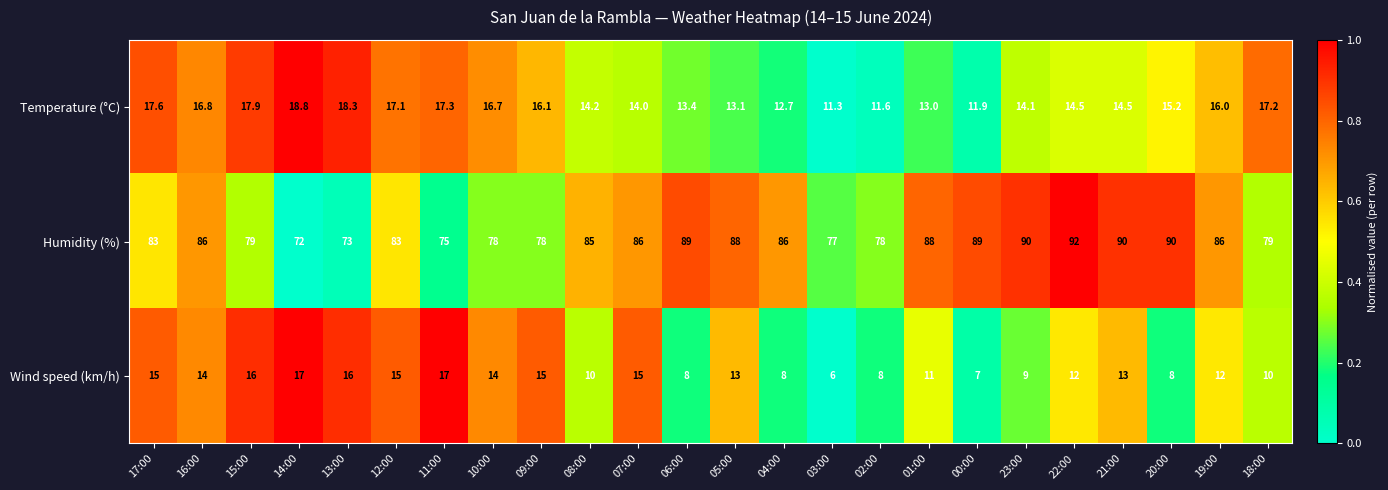

How many categories are shown in the chart?

24